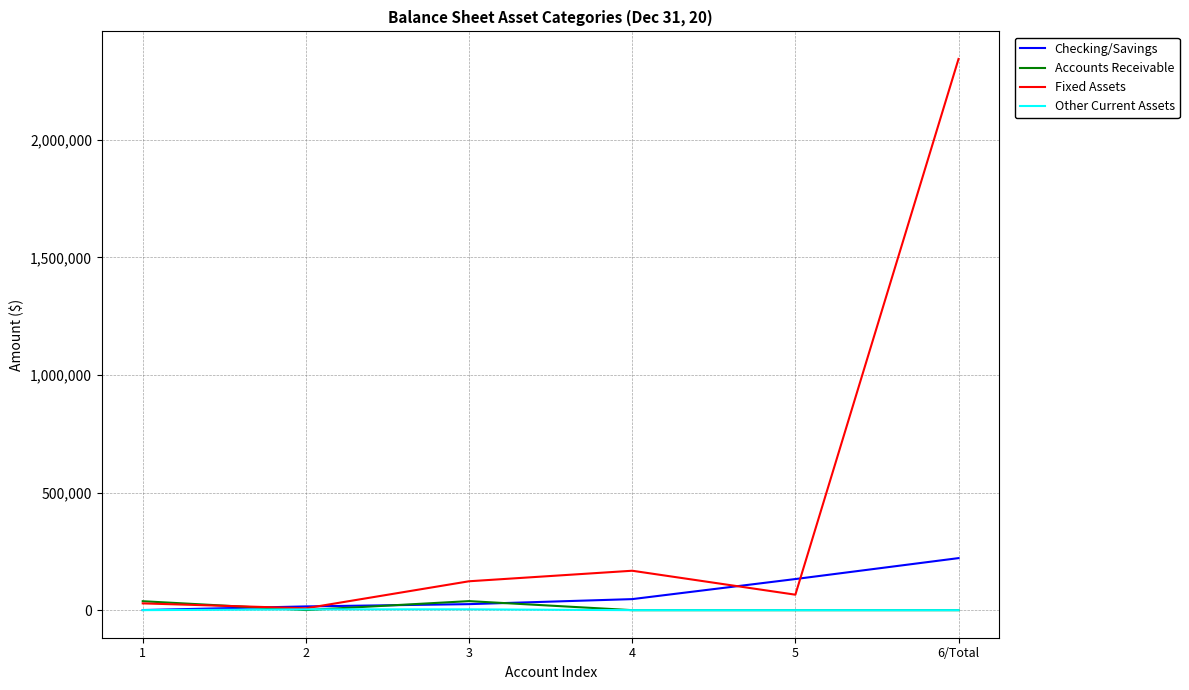

At which category is the sum across all series the highest?

6/Total